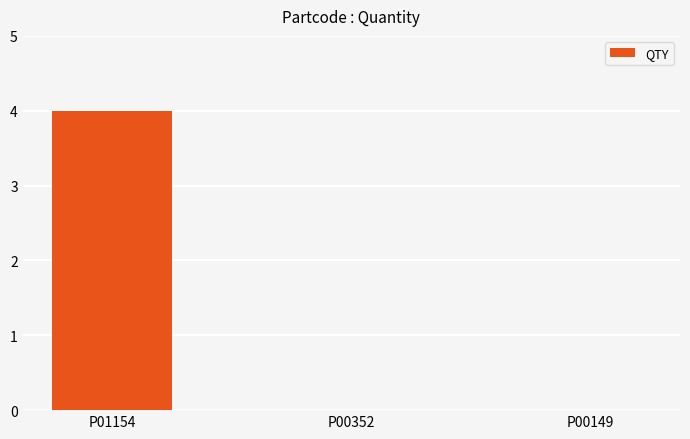

Does the chart contain stacked bars?

No